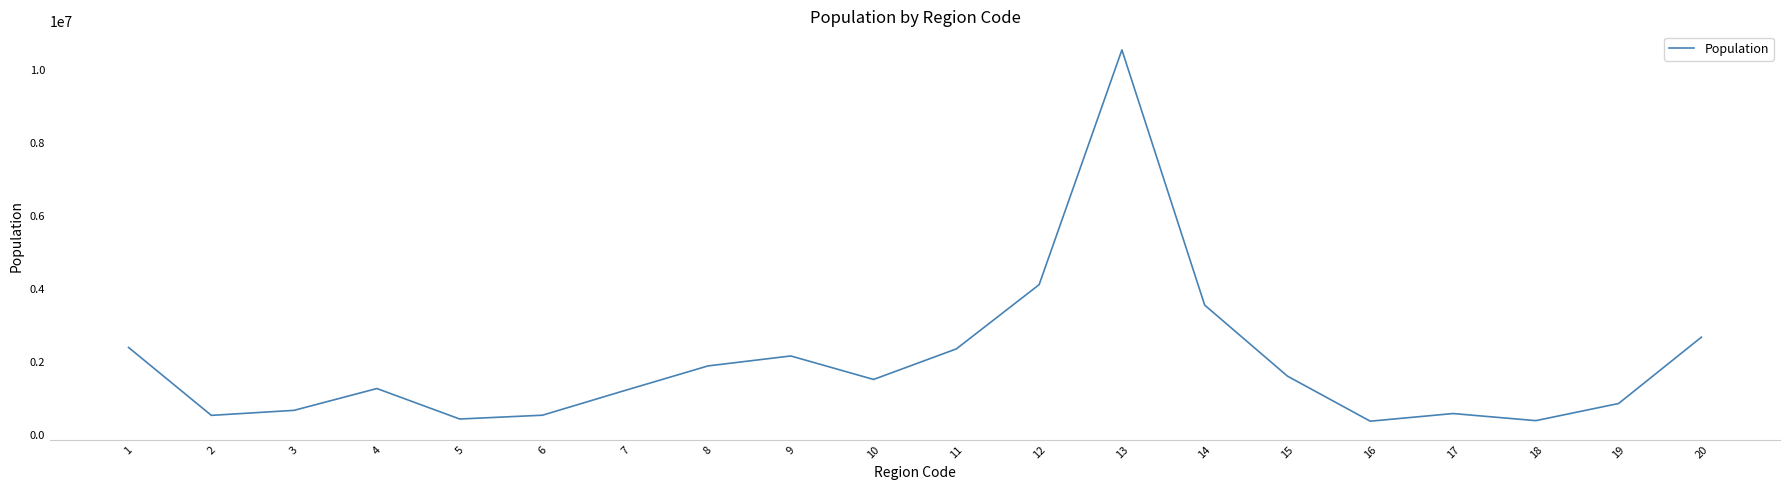

What is the maximum value shown in the chart?

10543660